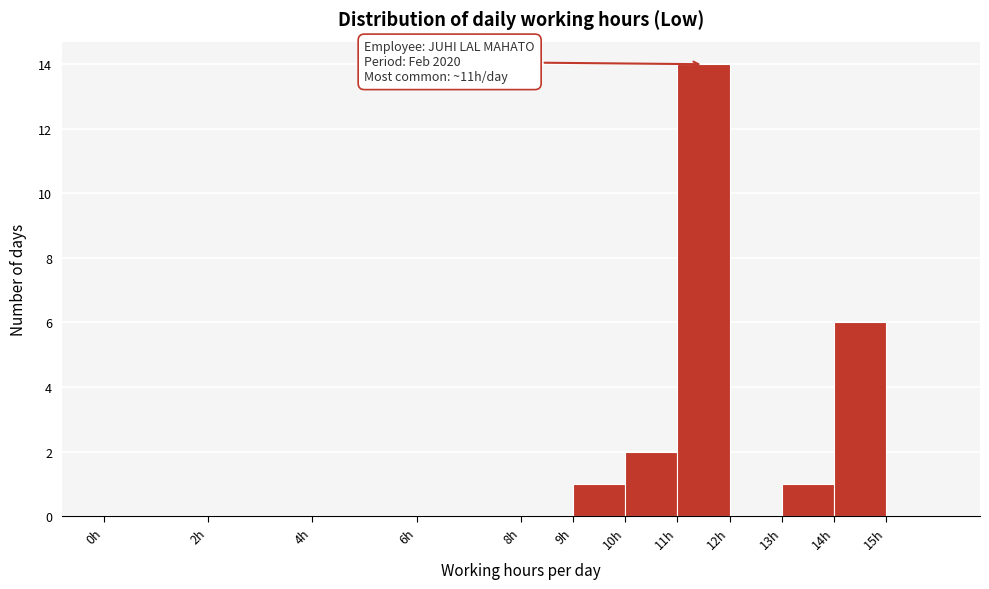

Over which range of the x-axis is the bar tallest?

11 to 12